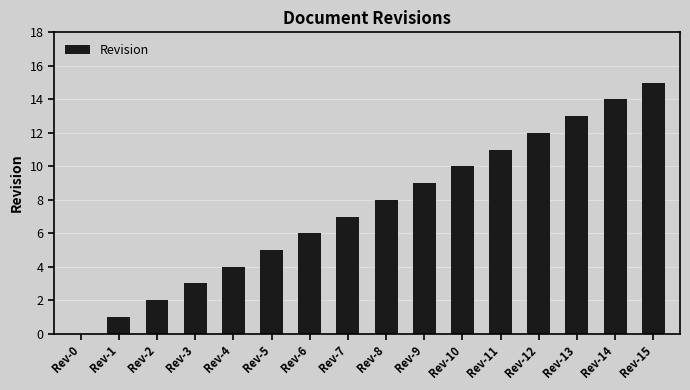

True or false: the data shows 3 at Rev-6.

False